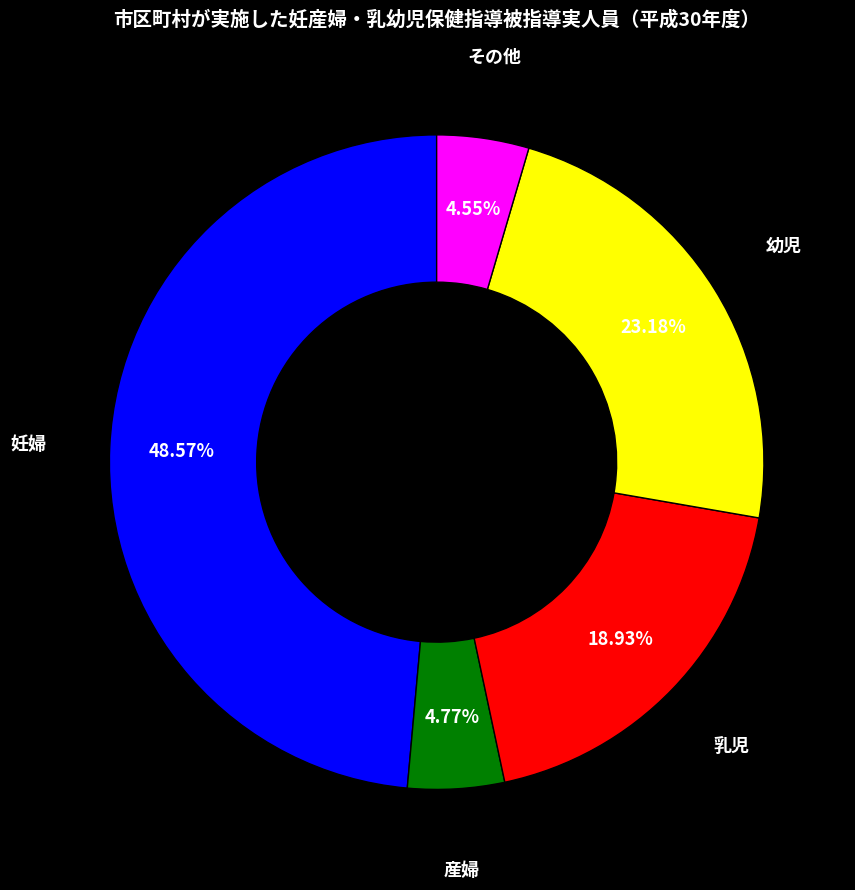

To the nearest percent, what is the combined percentage of 乳児 and 幼児?

42%